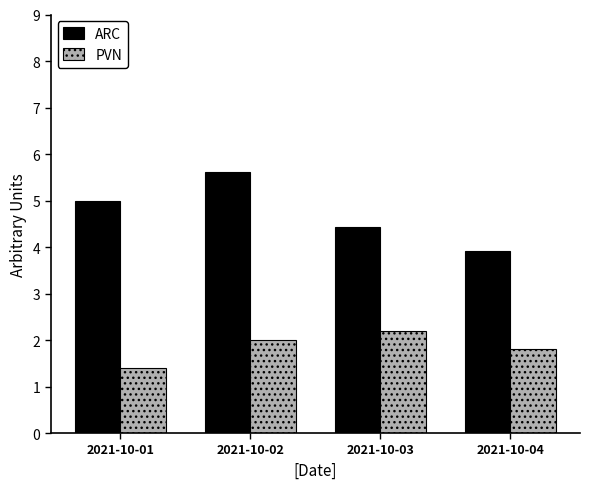

Which category has the lowest value in the ARC series?

2021-10-04